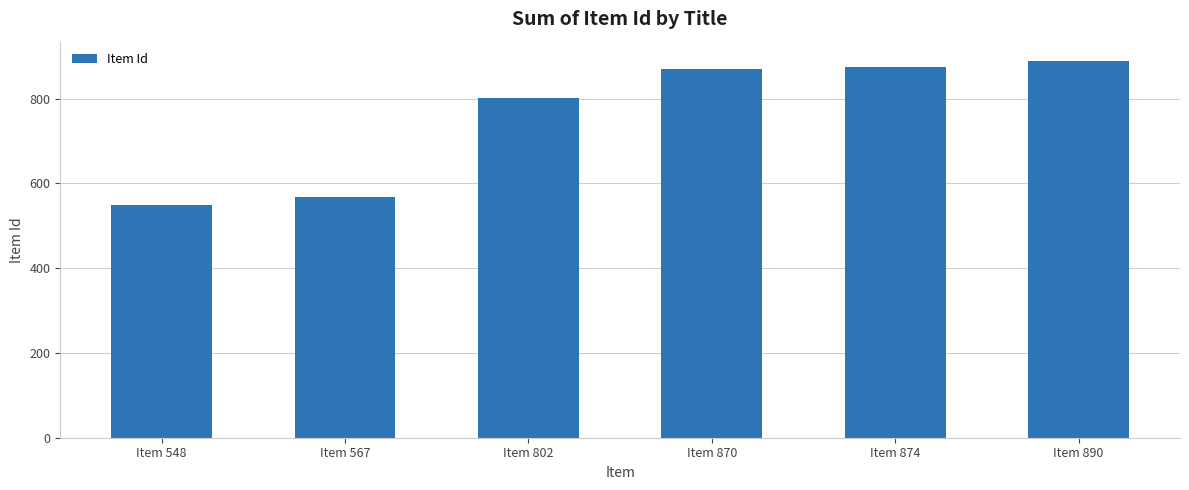

What is the smallest value displayed?

548